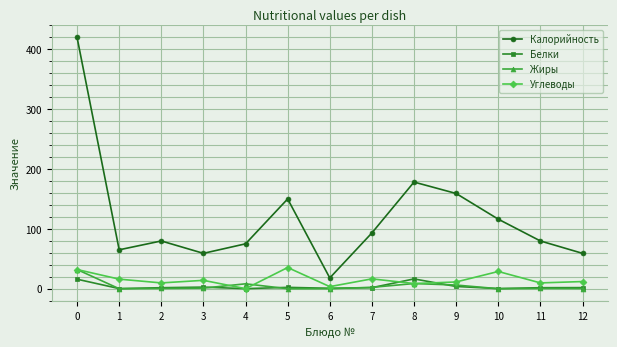

What is the total value across all series at 0?

500.1